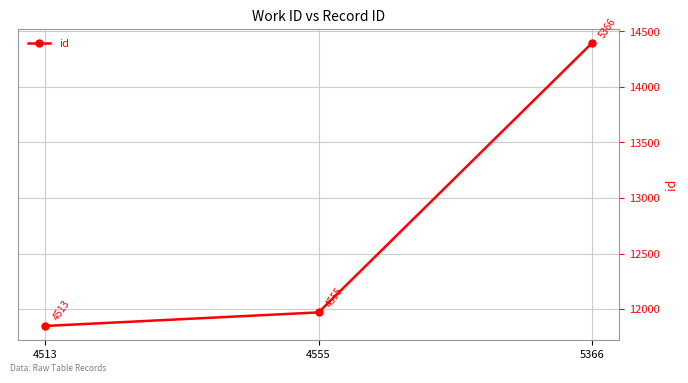

Reading right to left, list all the values displayed in this chart.

5366=14393	4555=11971	4513=11849